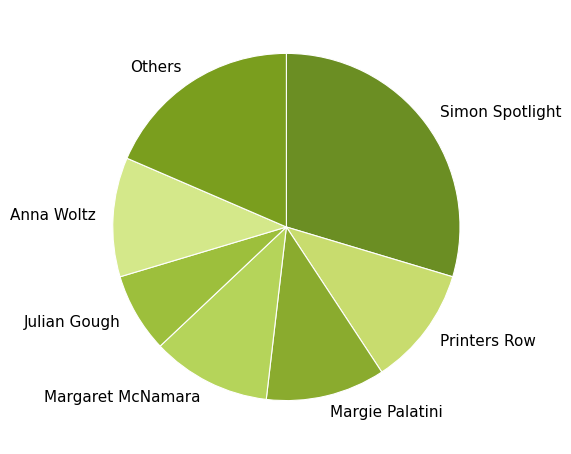

Which category has the smallest portion of the pie?

Julian Gough